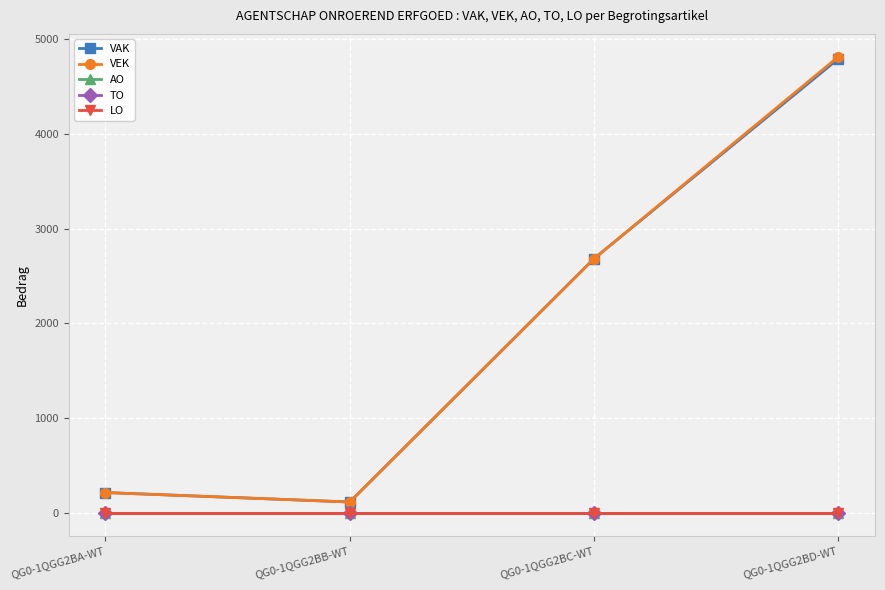

Does the chart have visible grid lines?

Yes